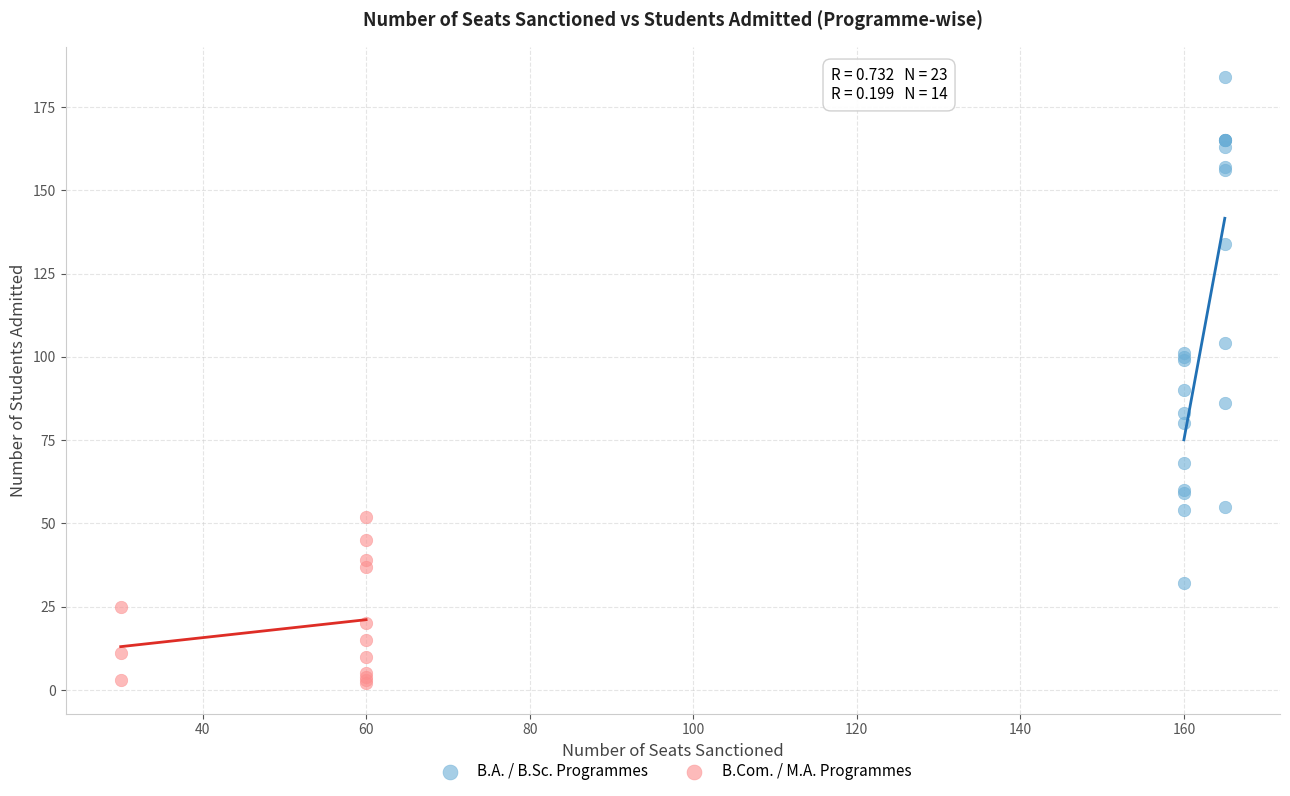

Which series contains the lowest Y value?

B.Com. / M.A. Programmes